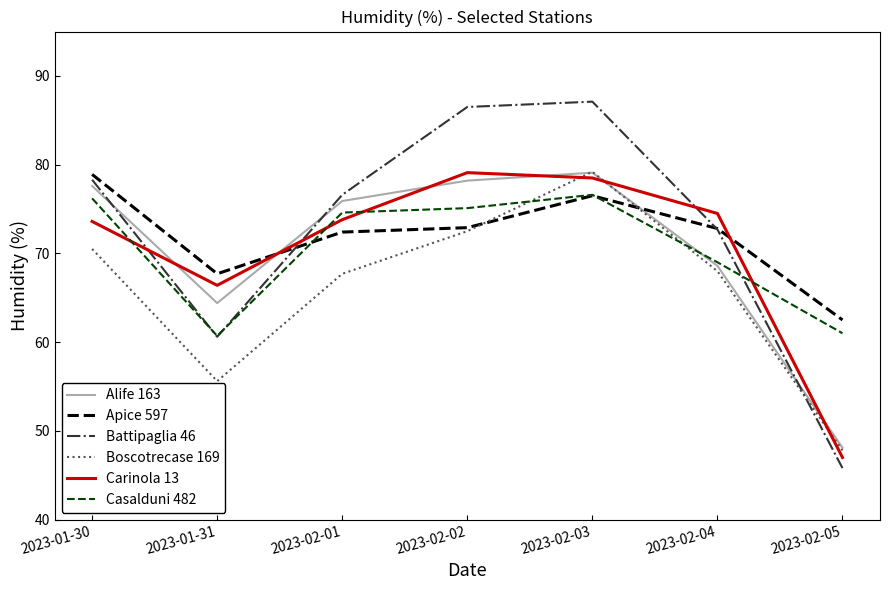

What value does the Apice 597 series have at 2023-02-02?

72.9